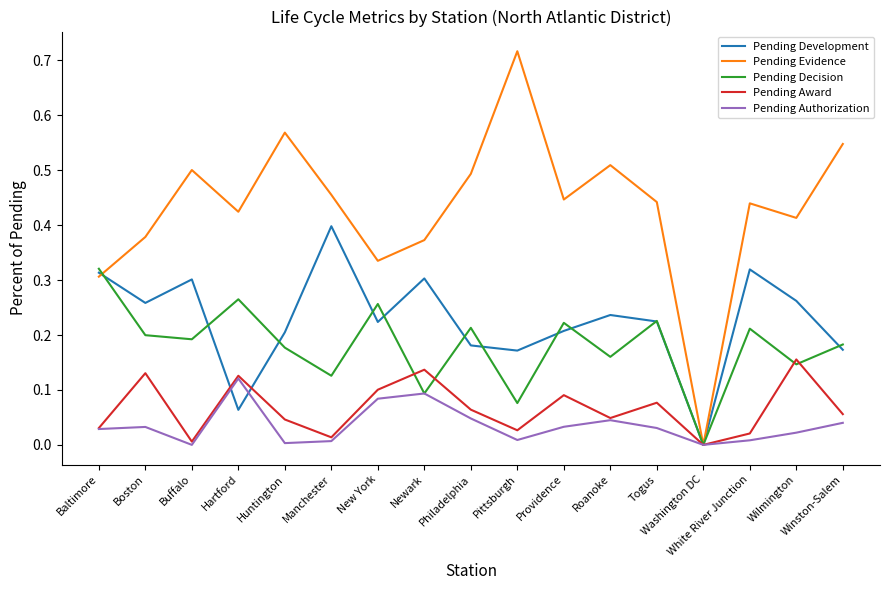

At which category does Pending Authorization reach its first local valley?

Buffalo